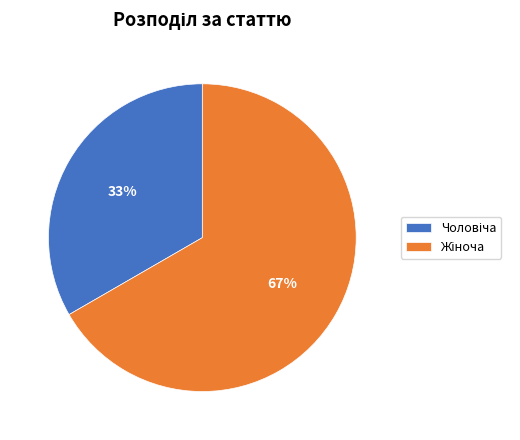

Count the number of slices in the pie.

2